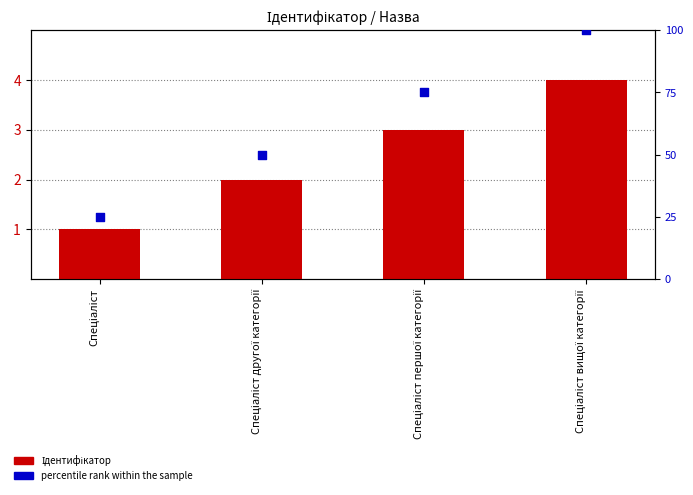

Which series reaches the minimum Y coordinate?

Ідентифікатор